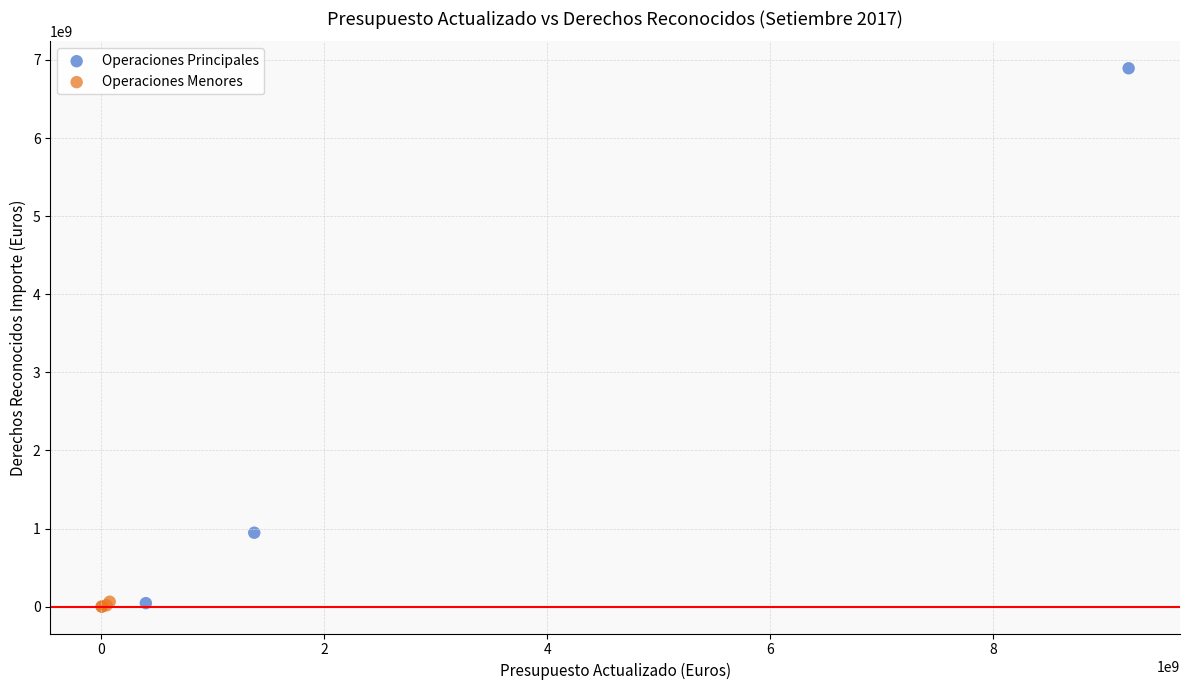

Which series has the largest Y range (max minus min)?

Operaciones Principales